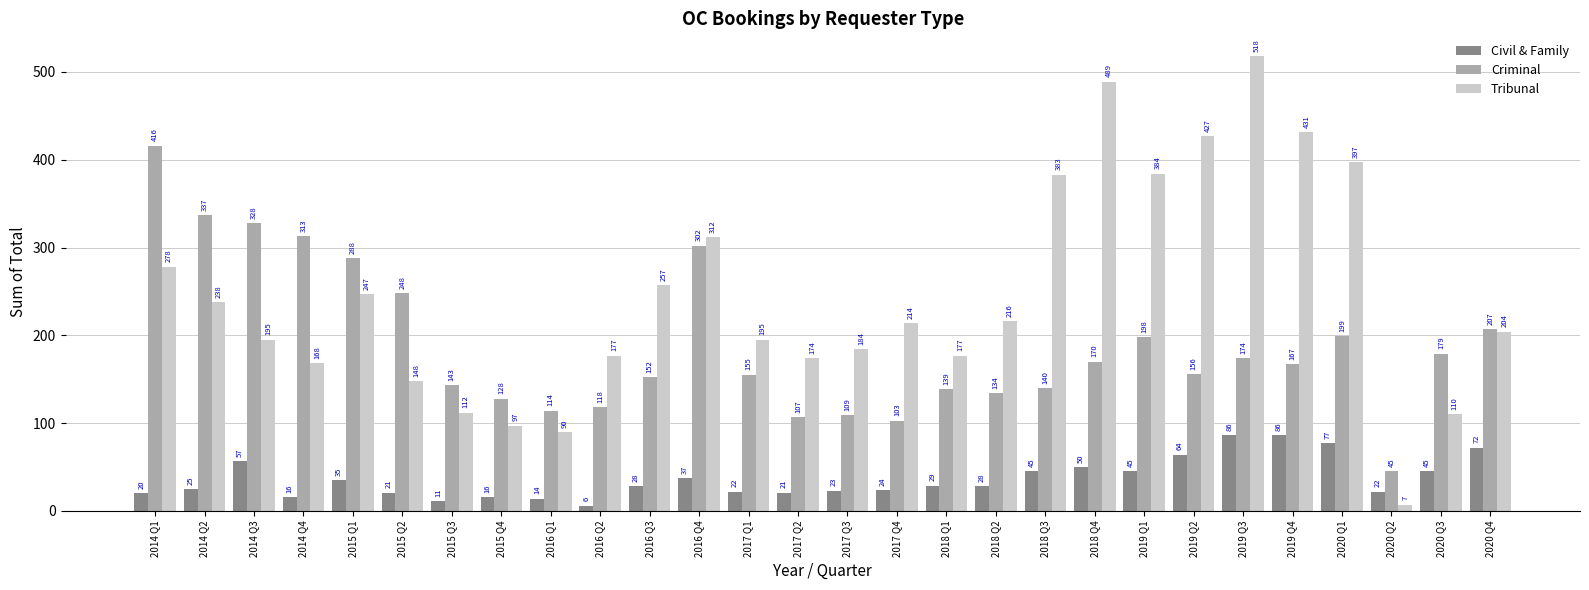

What is the label of the 20th bar from the right?

2016 Q1